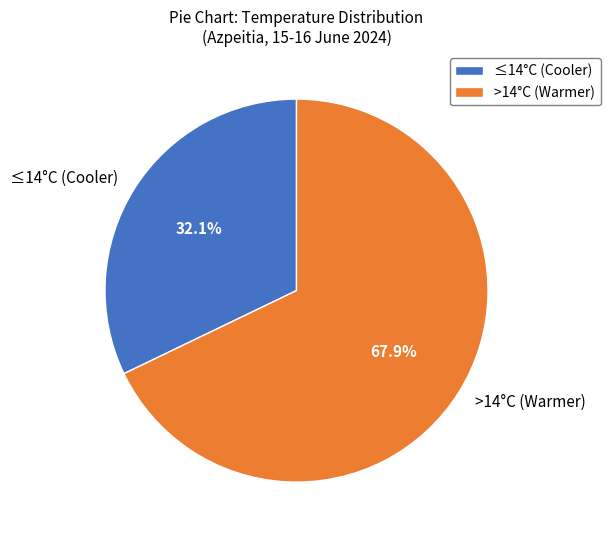

Which has a higher value, ≤14°C (Cooler) or >14°C (Warmer)?

>14°C (Warmer)